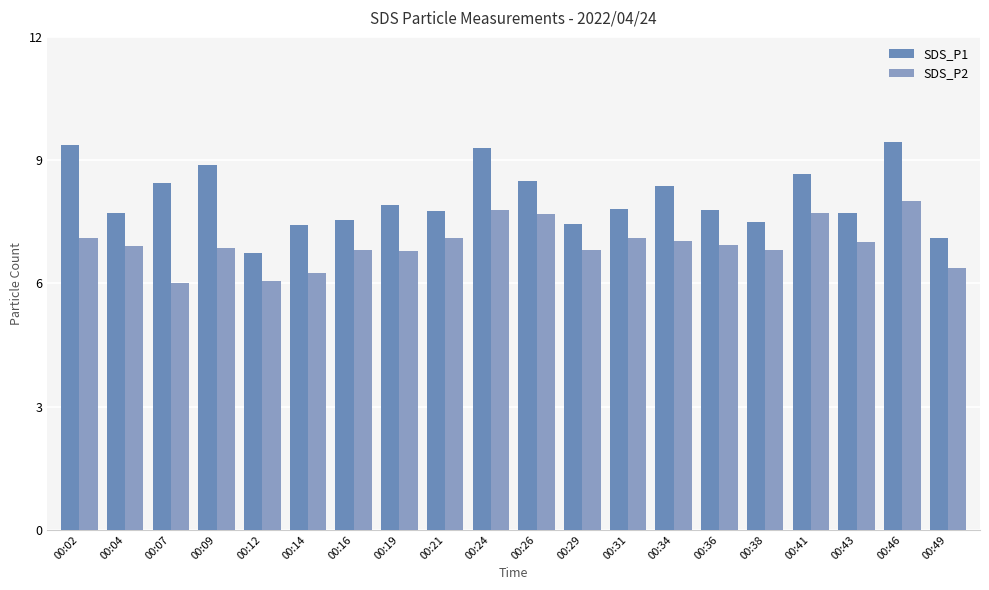

Between 00:34 and 00:36, which series saw the biggest shift?

SDS_P1